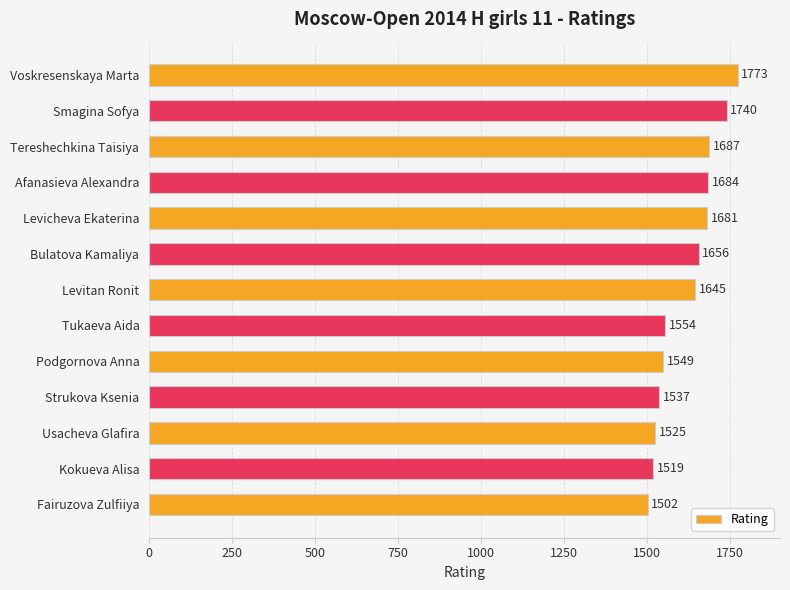

What is the change in value from Voskresenskaya Marta to Kokueva Alisa?

-254